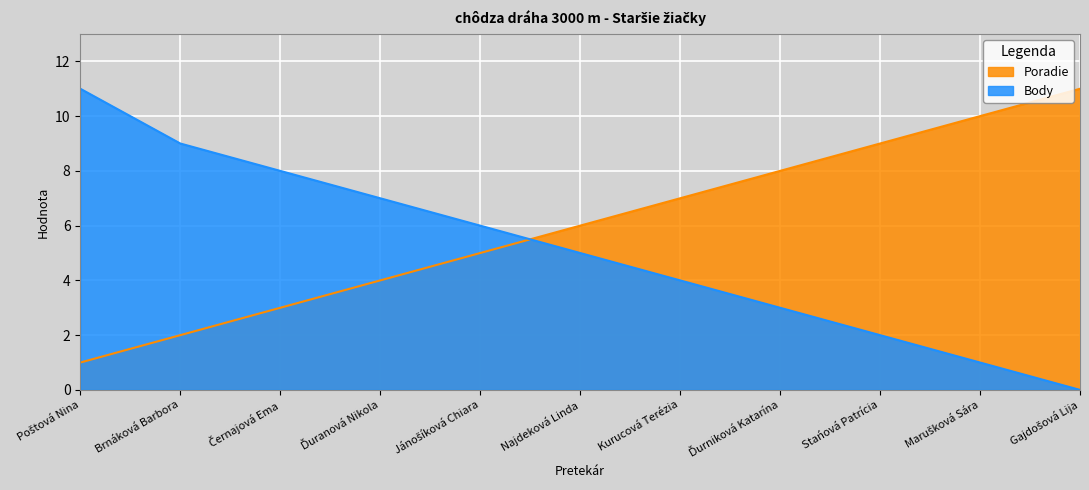

Reading left to right, list all the values displayed in this chart.

Poradie: 1	2	3	4	5	6	7	8	9	10	11
Body: 11	9	8	7	6	5	4	3	2	1	0